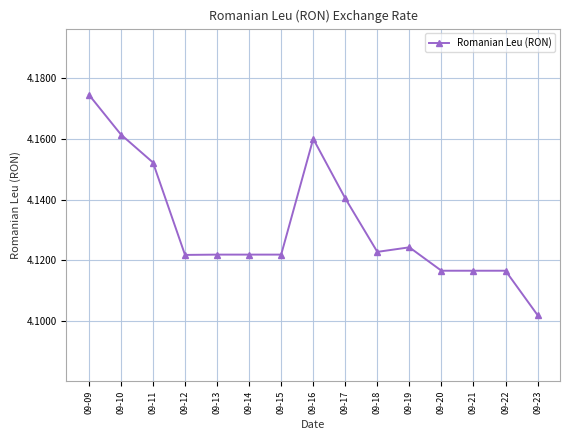

True or false: the data shows 5.4 at 09-14.

False